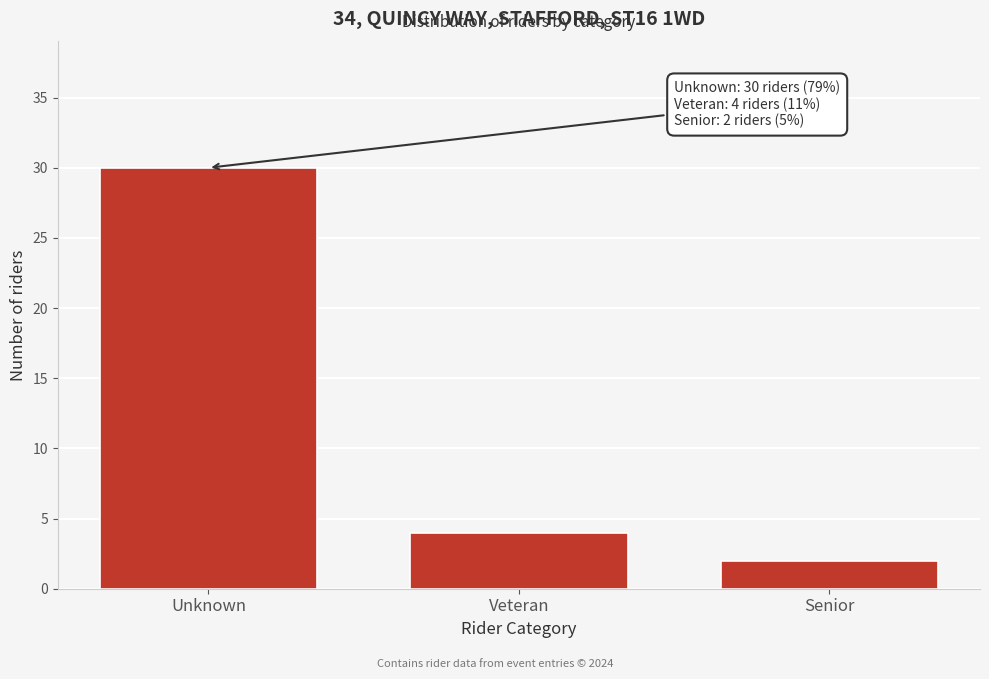

Reading left to right, transcribe all the data shown in this chart.

30	4	2